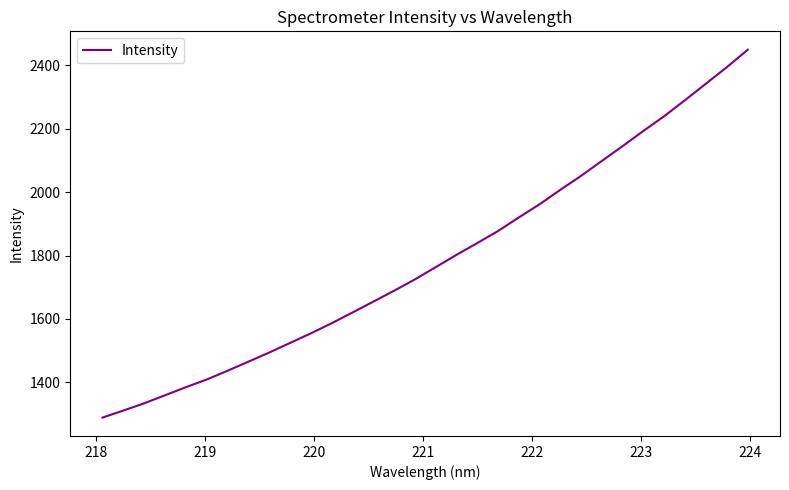

What is the maximum value shown in the chart?

2449.1